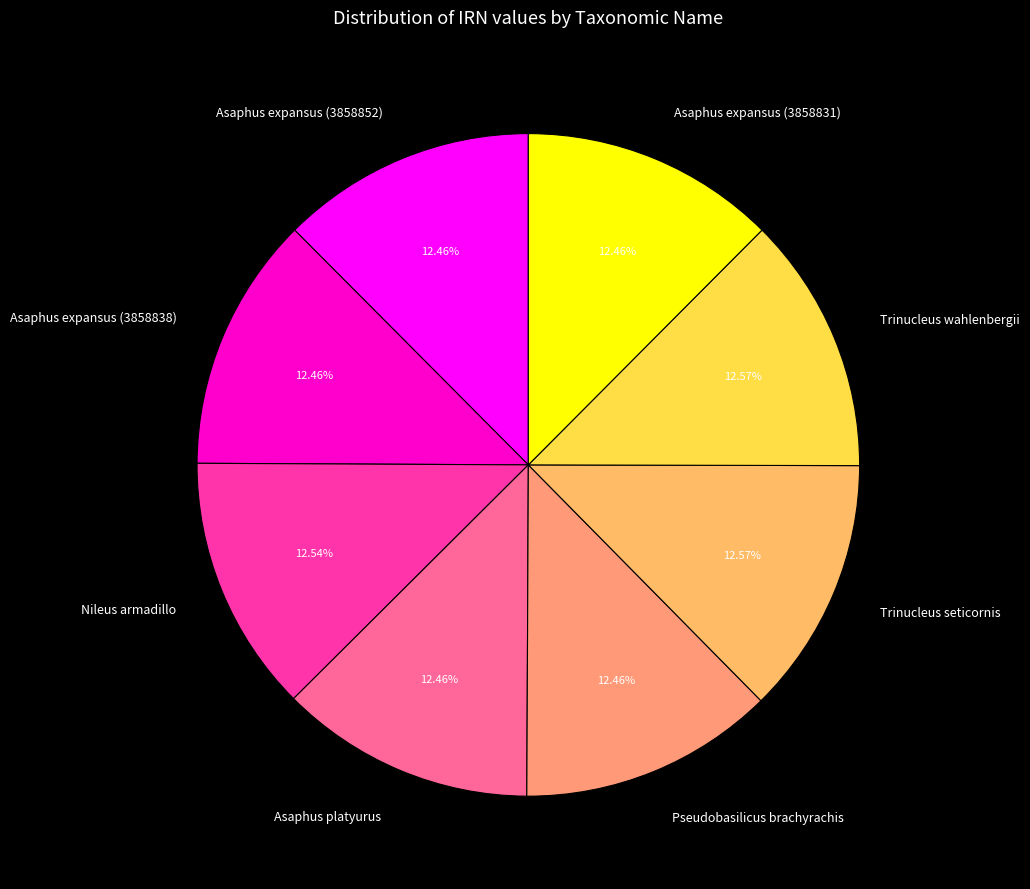

Approximately how many times larger is the value at Asaphus platyurus compared to Asaphus expansus (3858852)?

1.0